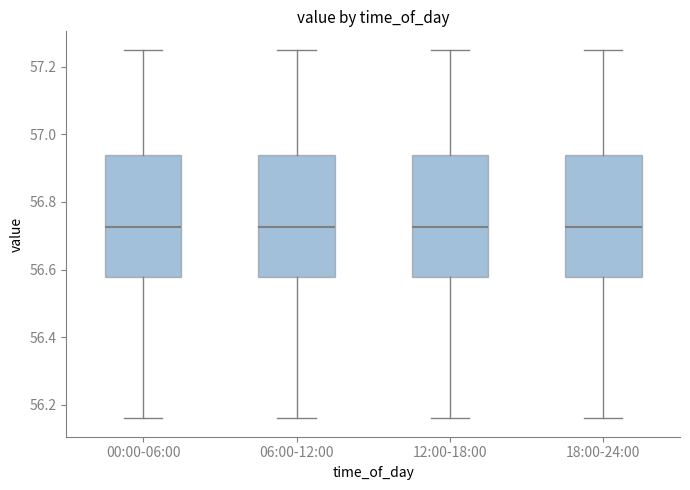

Where does the median line of the box for 18:00-24:00 sit on the y-axis? The values are not printed on the chart, so give them approximately, as read against the axis.

56.72